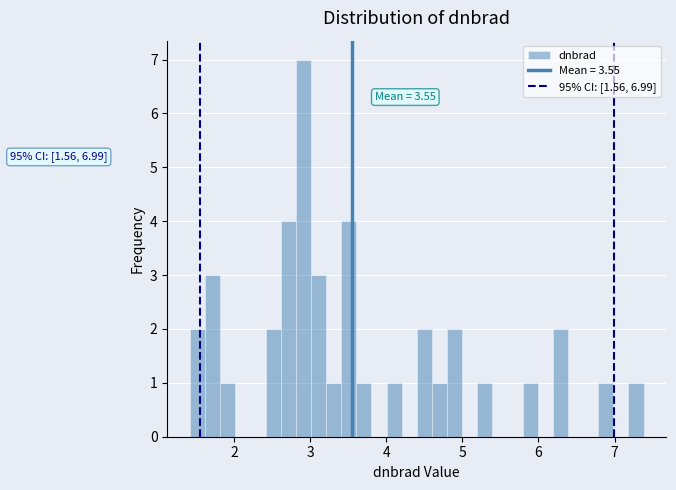

Read against the x-axis, roughly where is the centre of the tallest bar?

2.9